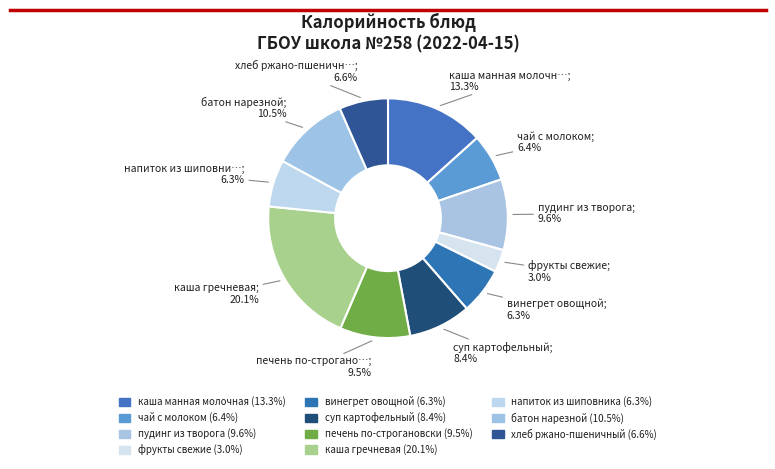

How many segments does this pie chart have?

11